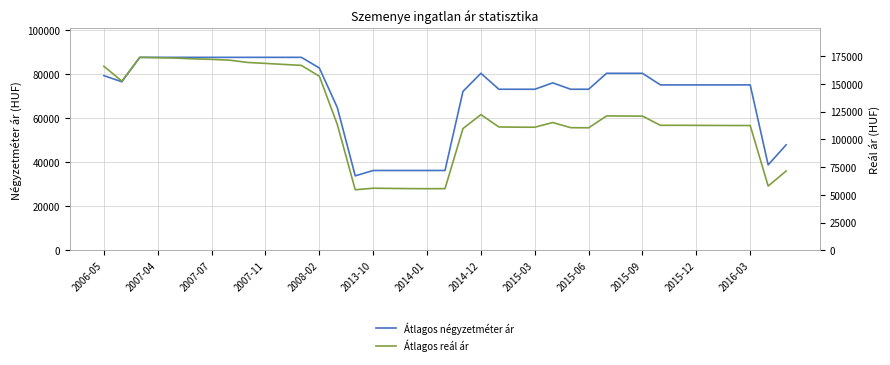

Which series has the widest spread of values?

Átlagos reál ár